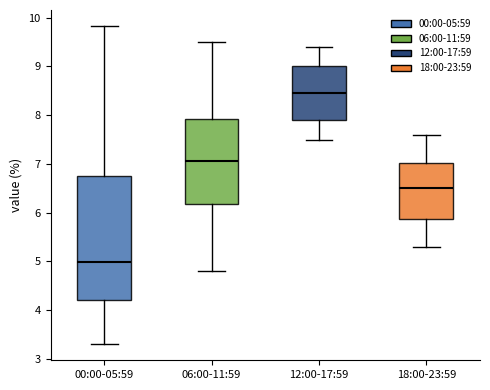

Which box is the tallest, from its lower edge to its upper edge?

00:00-05:59